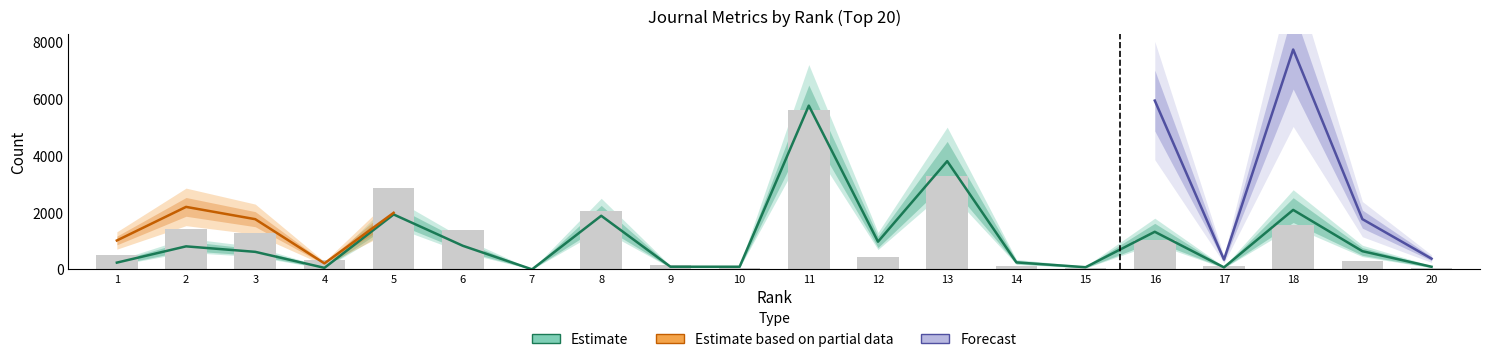

Where is Total Docs. (3years) nearest to the value 2879?

18